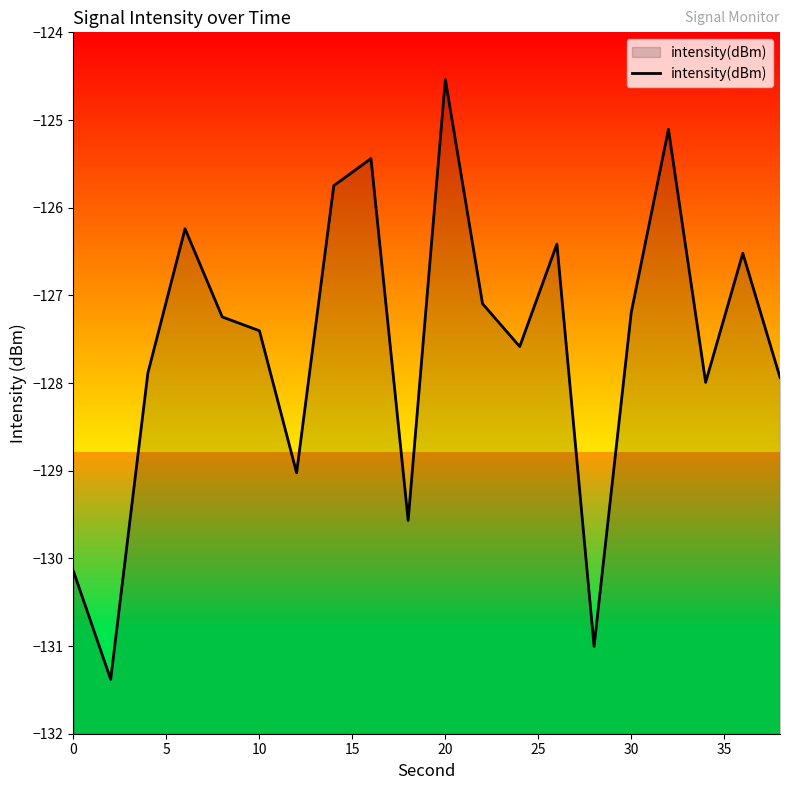

How many lines are shown in the chart?

1